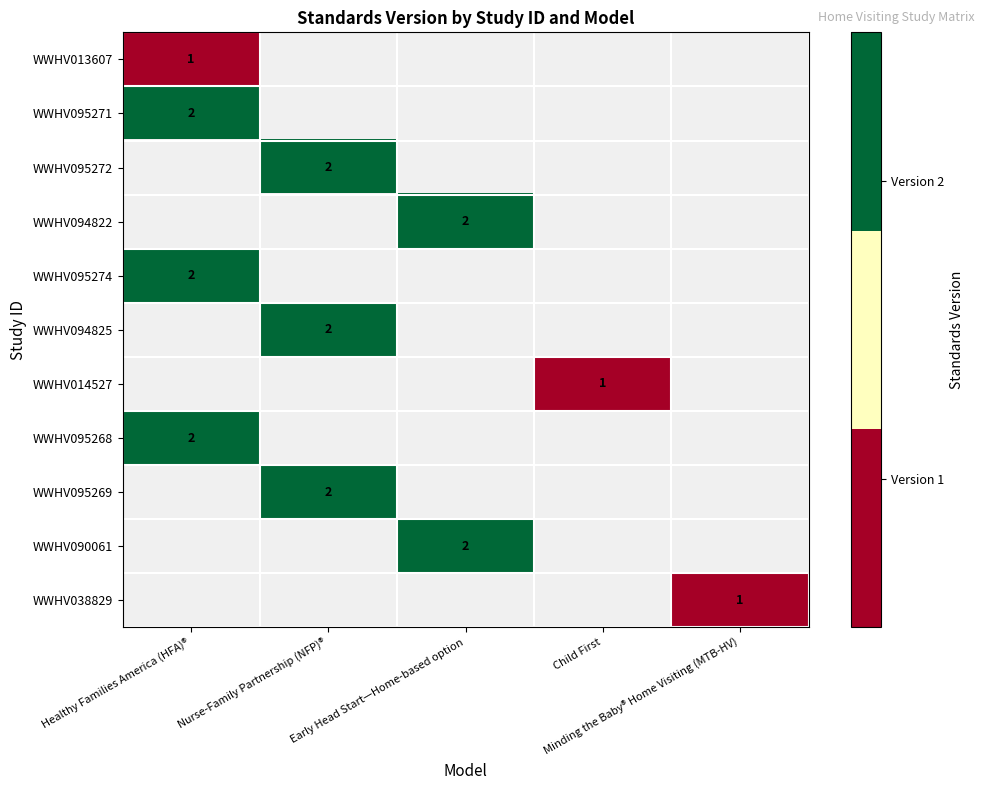

Where is WWHV013607 nearest to the value 1?

Healthy Families America (HFA)®